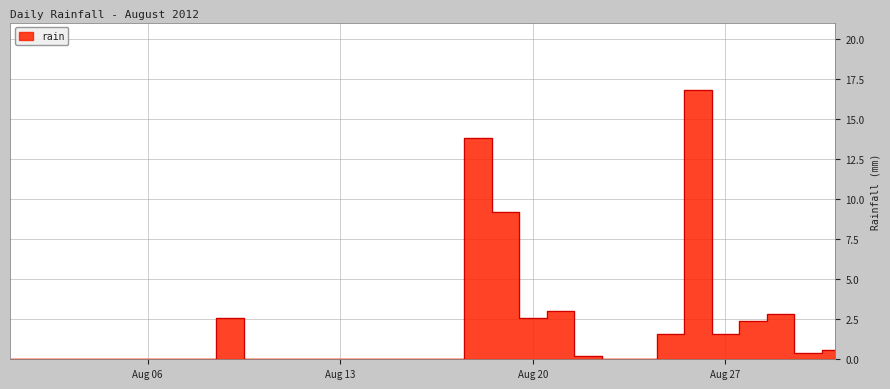

Reading left to right, list all the values displayed in this chart.

0.0	0.0	0.0	0.0	0.0	0.0	0.0	0.0	2.6	0.0	0.0	0.0	0.0	0.0	0.0	0.0	0.0	13.8	9.2	2.6	3.0	0.2	0.0	0.0	1.6	16.8	1.6	2.4	2.8	0.4	0.6